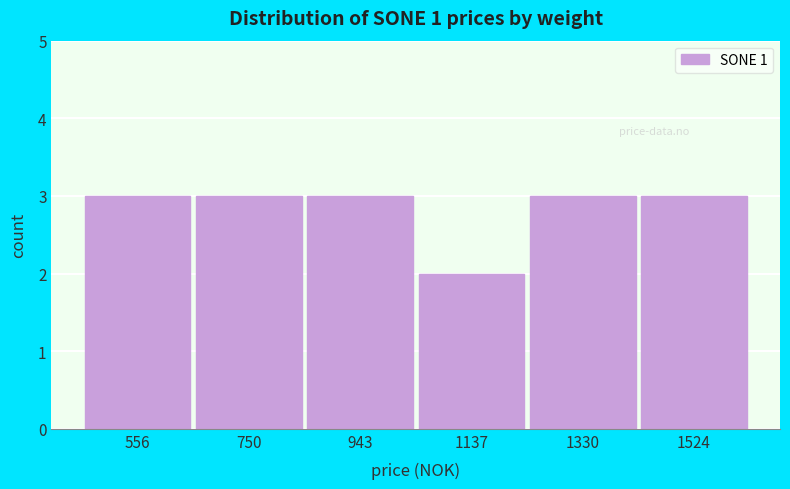

What is the height of the bar covering 840 to 1040 on the x-axis? Neither the bar edges nor the heights are printed on the chart, so give them approximately, as read against the axes.

3